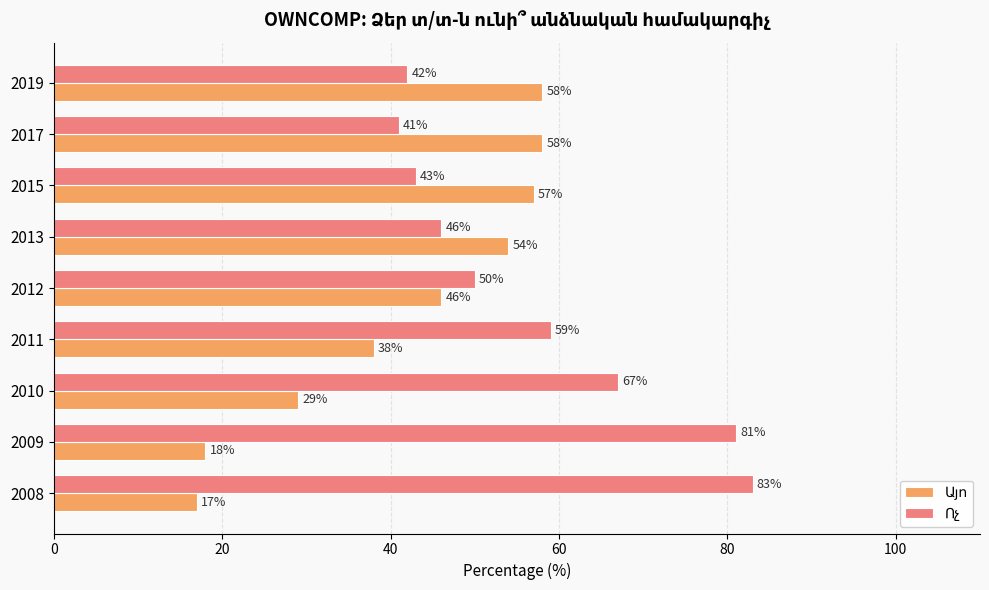

What is the total value across all series at 2008?

100